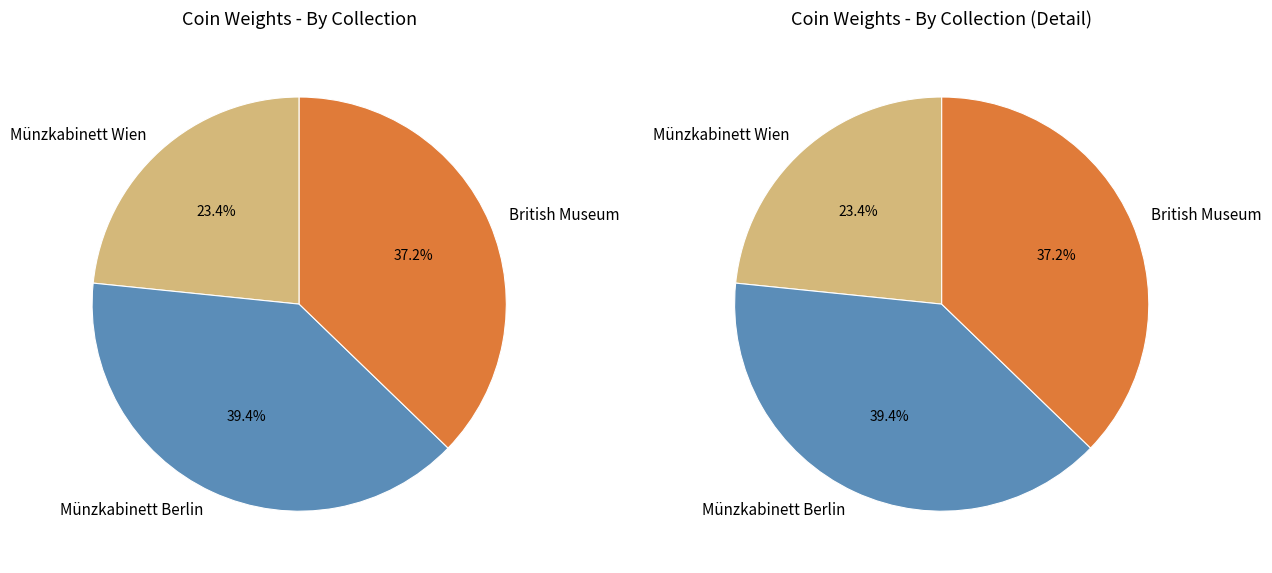

To the nearest percent, what is the combined percentage of British Museum and Münzkabinett Wien?

61%